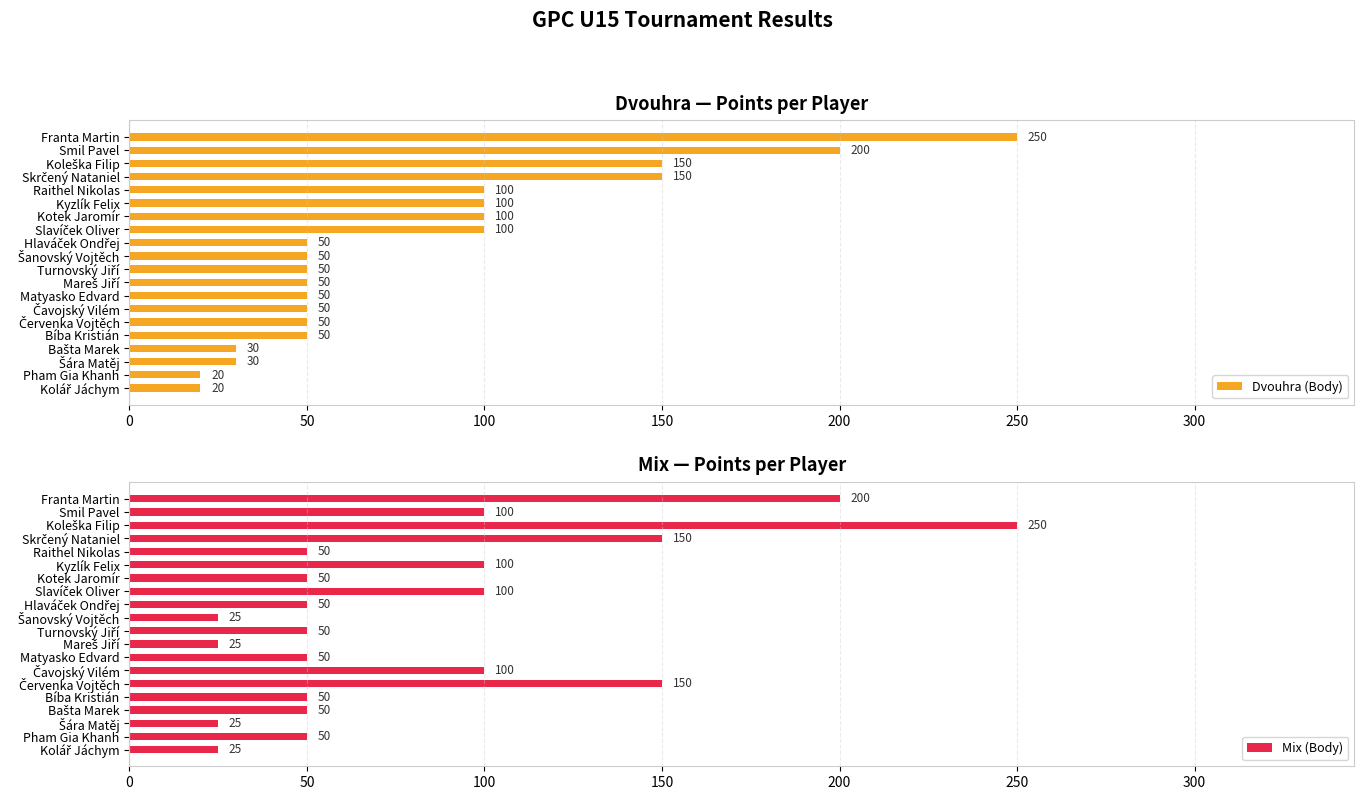

Which series has the largest range (max minus min)?

Dvouhra (Body)